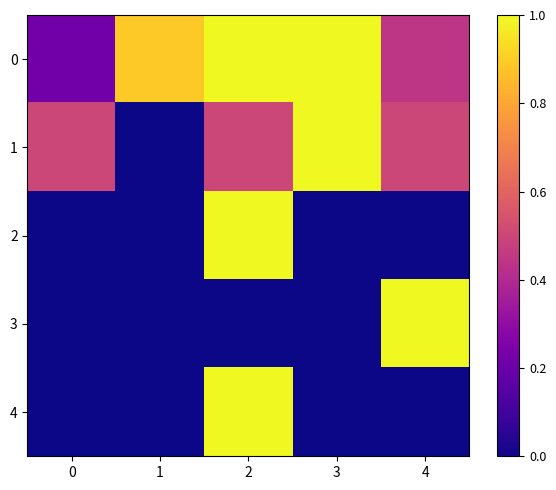

Which has a higher value, 3 or 1?

3